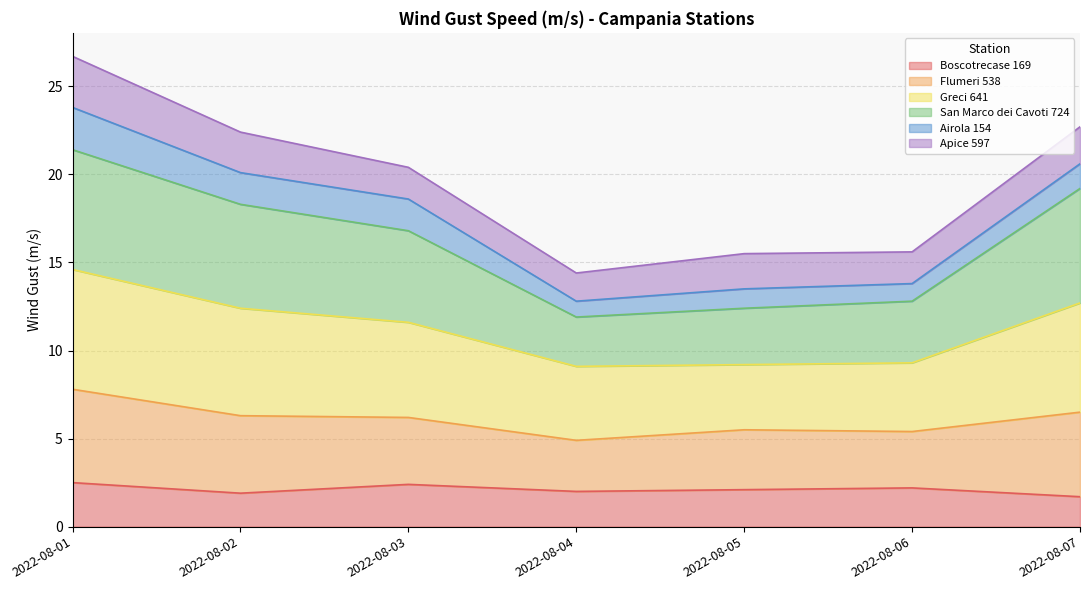

True or false: Greci 641 has more than 2 points higher than both neighbors.

False